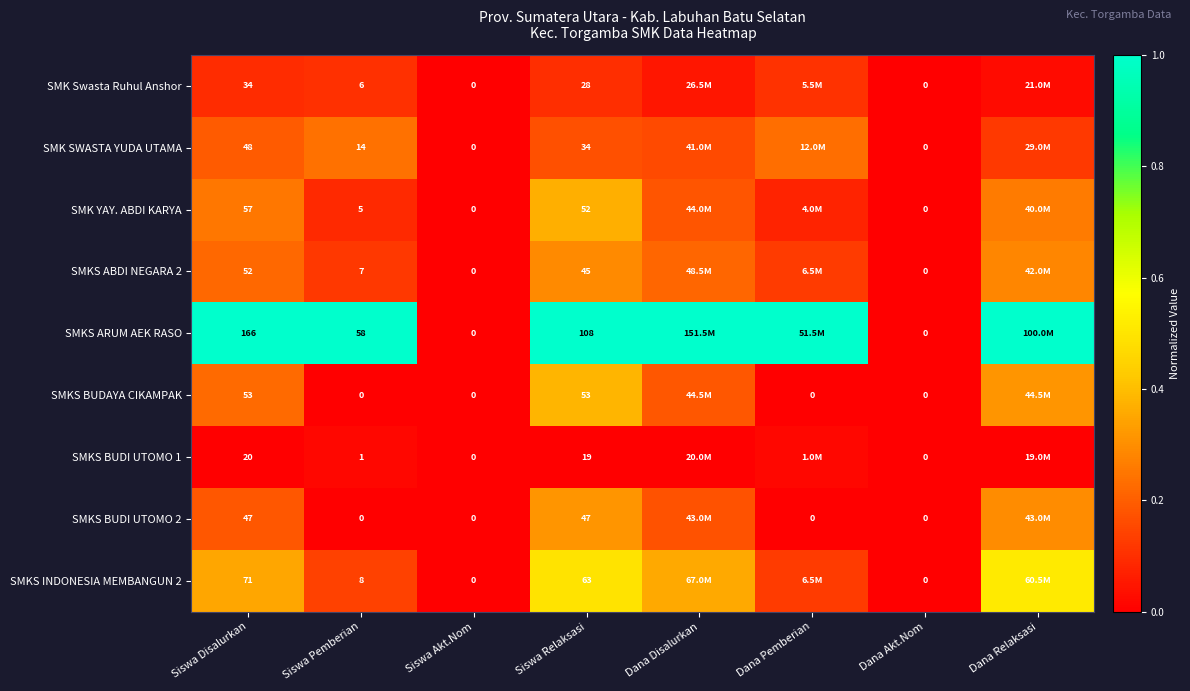

At which label does SMKS BUDI UTOMO 1 reach its minimum?

Siswa Disalurkan